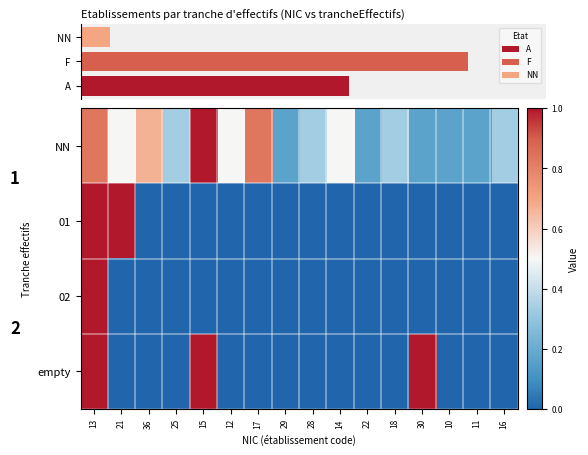

Rank the series by their maximum value, from lowest to highest.

NN, 01, 02, empty